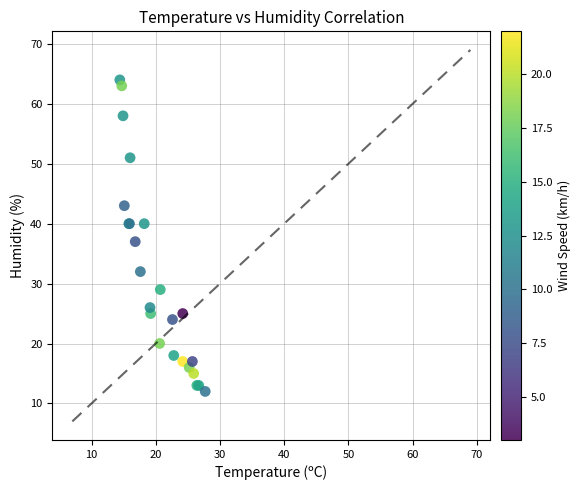

What Y value in the scatter plot is closest to 38?

37